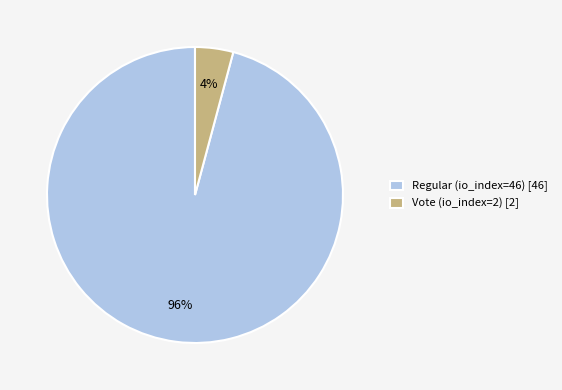

To the nearest percent, what is the combined percentage of Regular (io_index=46) and Vote (io_index=2)?

100%